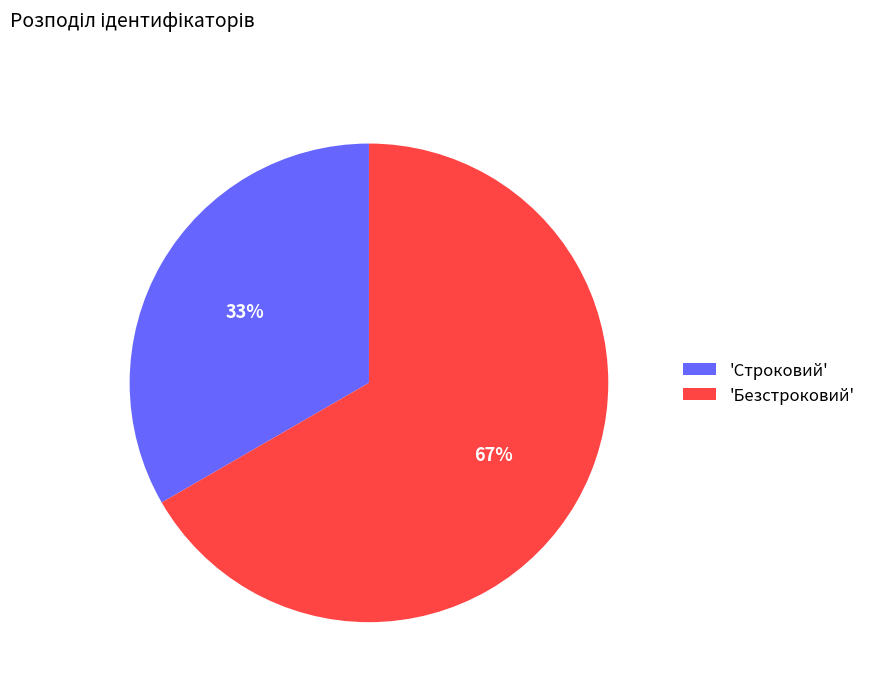

How many slices are in this pie chart?

2